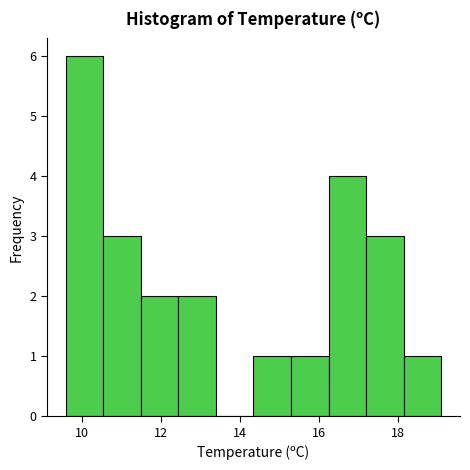

Reading left to right, list every bar in this chart as the range it spans on the x-axis followed by its height. Neither the bar edges nor the heights are printed on the chart, so give them approximately, as read against the axes.

9.60 to 10.55: 6
10.55 to 11.50: 3
11.50 to 12.45: 2
12.45 to 13.40: 2
13.40 to 14.35: 0
14.35 to 15.30: 1
15.30 to 16.25: 1
16.25 to 17.20: 4
17.20 to 18.15: 3
18.15 to 19.10: 1